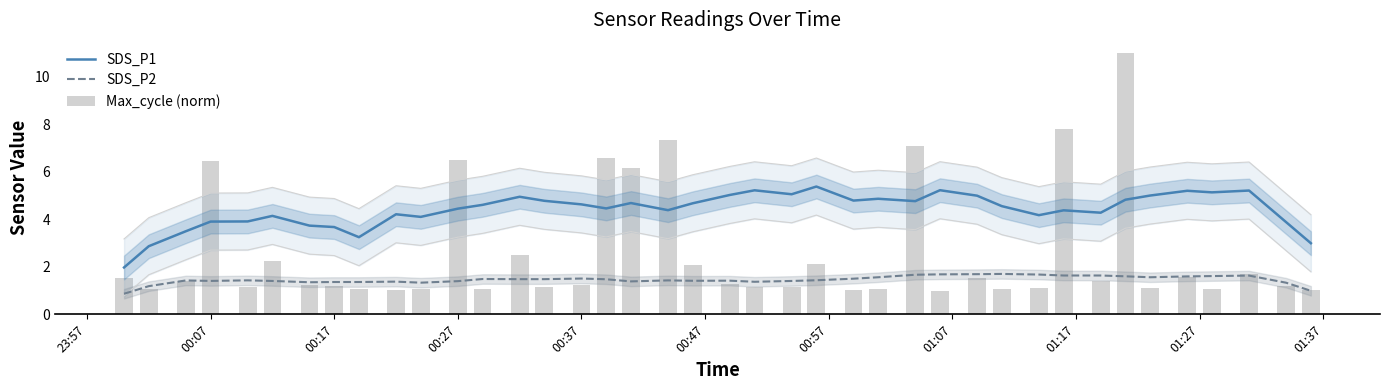

How many distinct data groups are displayed?

3